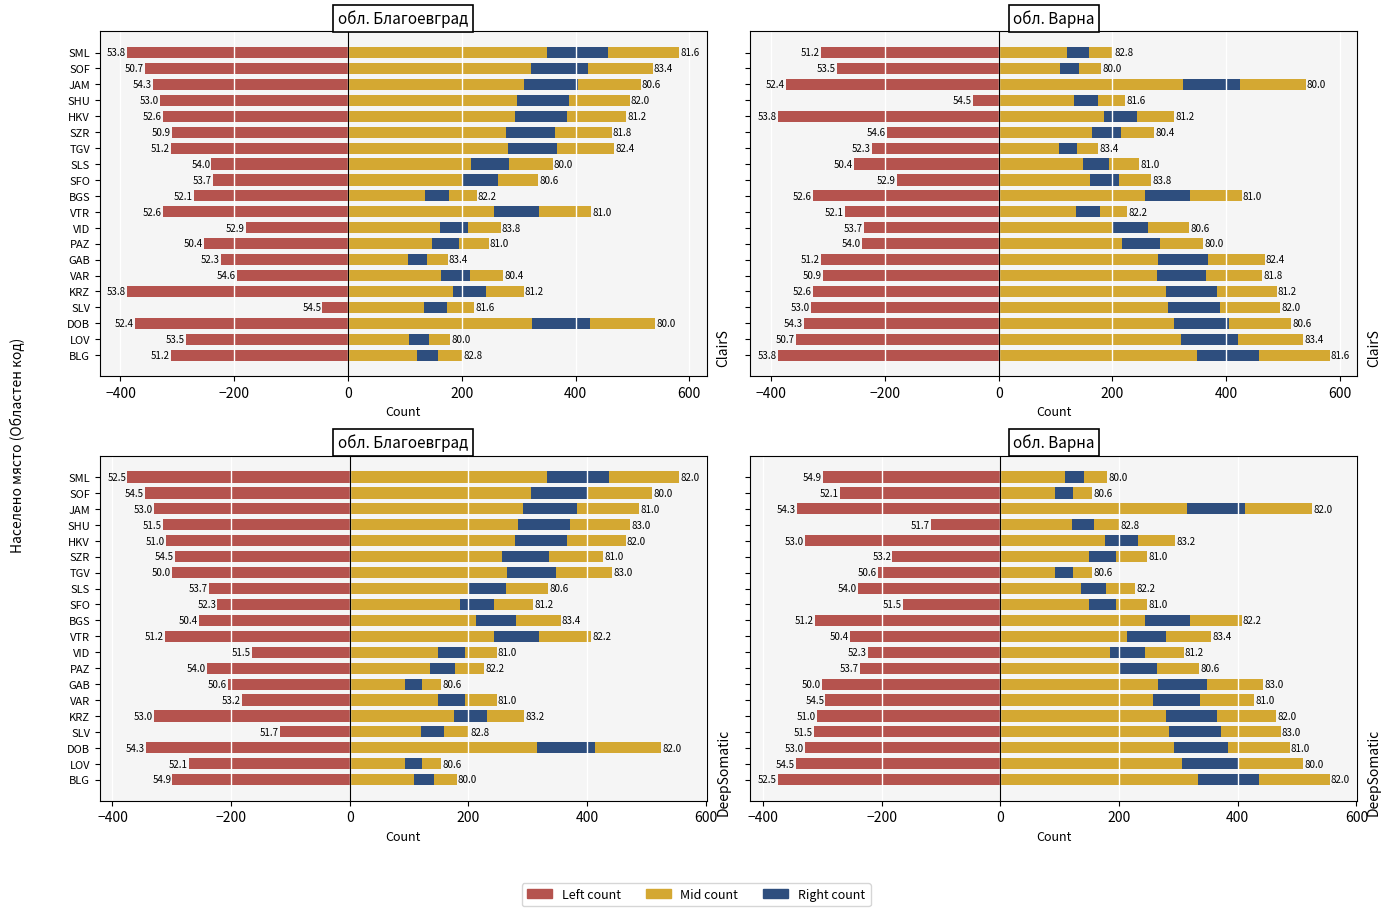

Does the chart contain stacked bars?

No